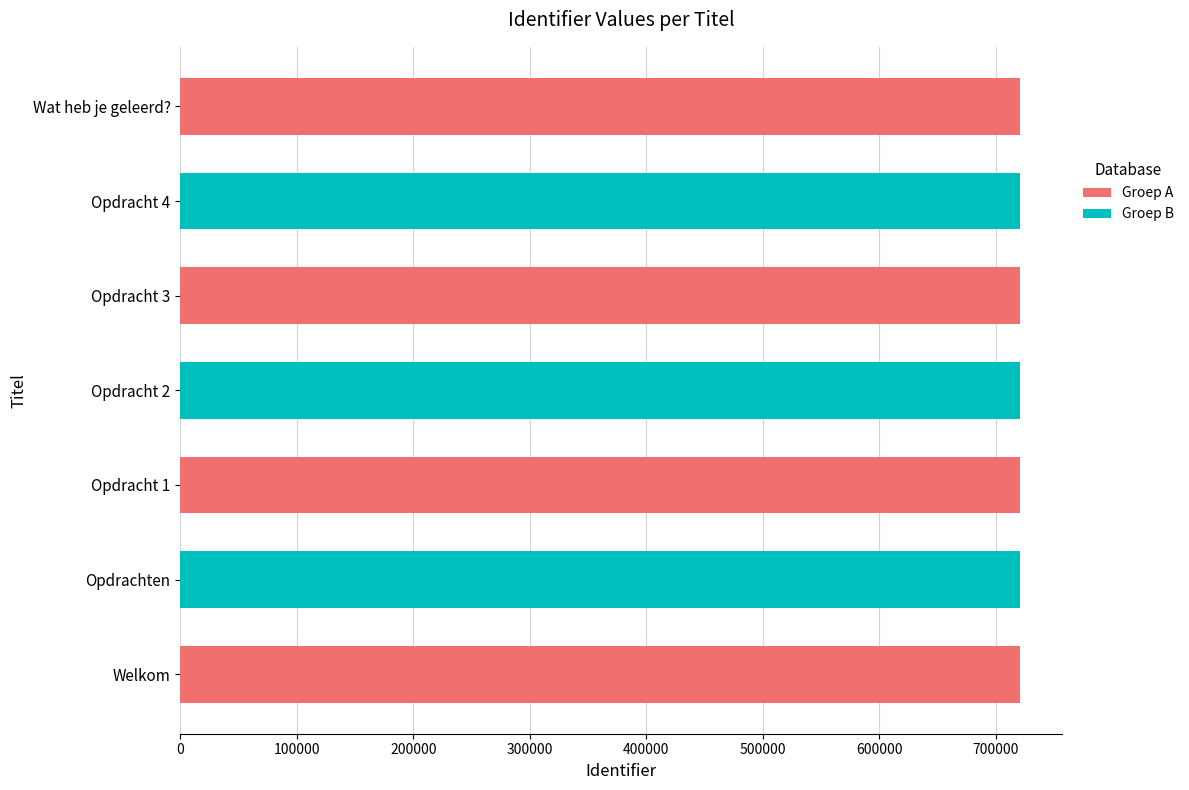

List the series in order of their overall mean, highest first.

Groep A, Groep B